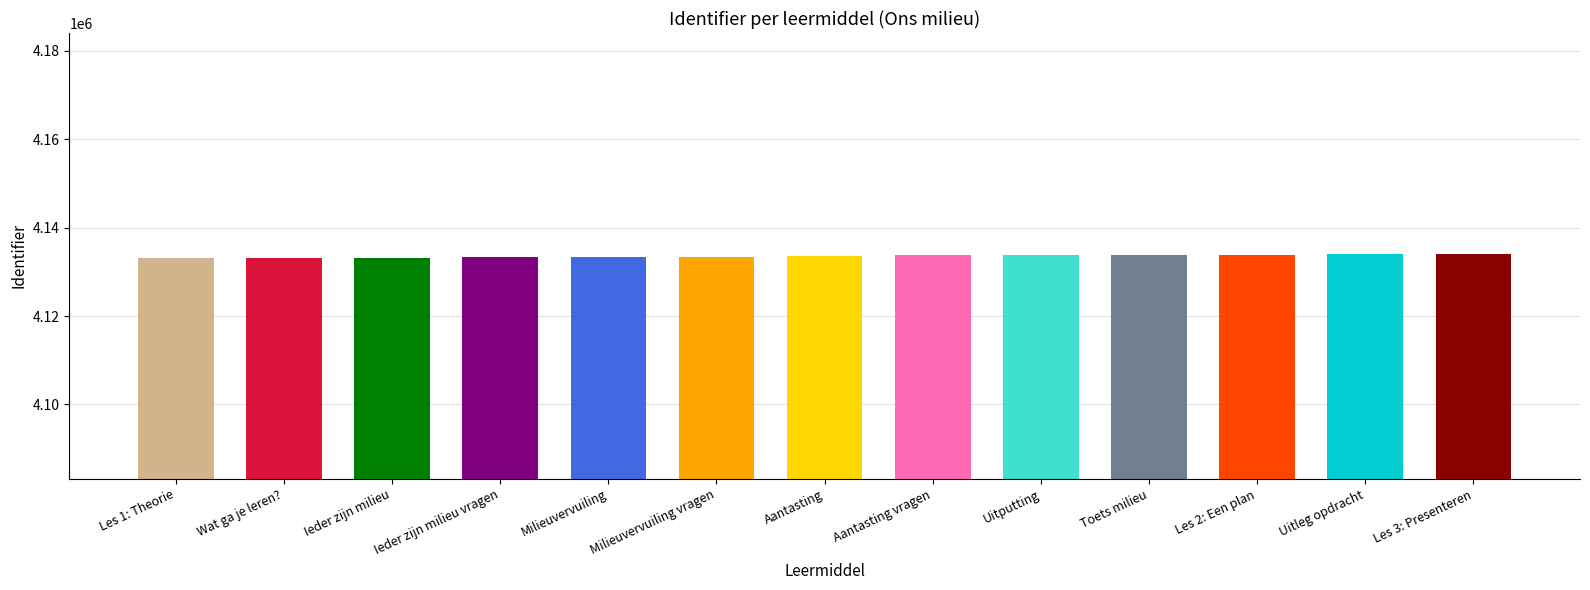

Reading right to left, list all the values displayed in this chart.

4133971	4133911	4133905	4133874	4133759	4133724	4133666	4133264	4133253	4133236	4133201	4133184	4133183